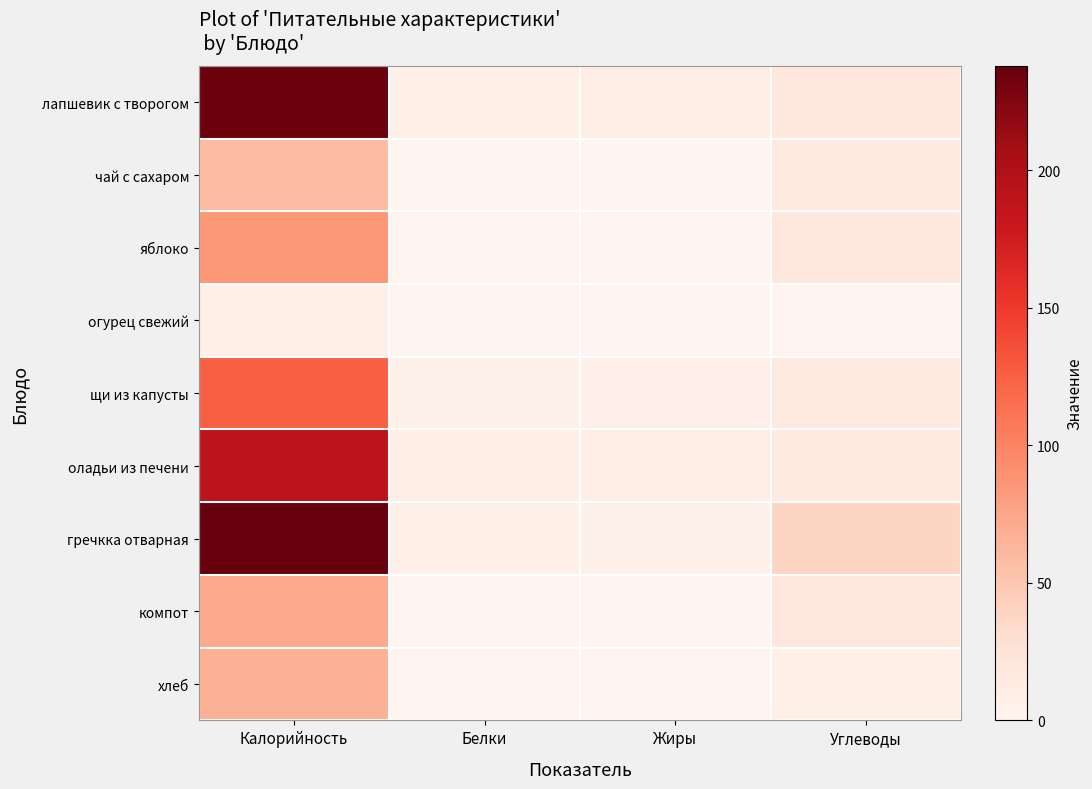

What is the total value across all series at Калорийность?

1078.4